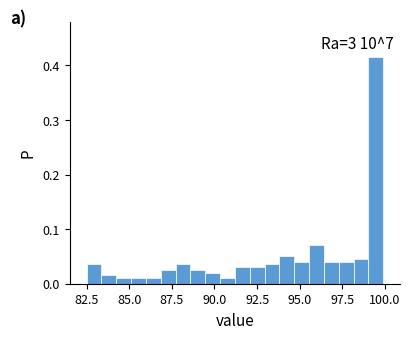

Around what value on the x-axis is the tallest bar? Give the approximate position of its centre, as read against the axis.

99.5